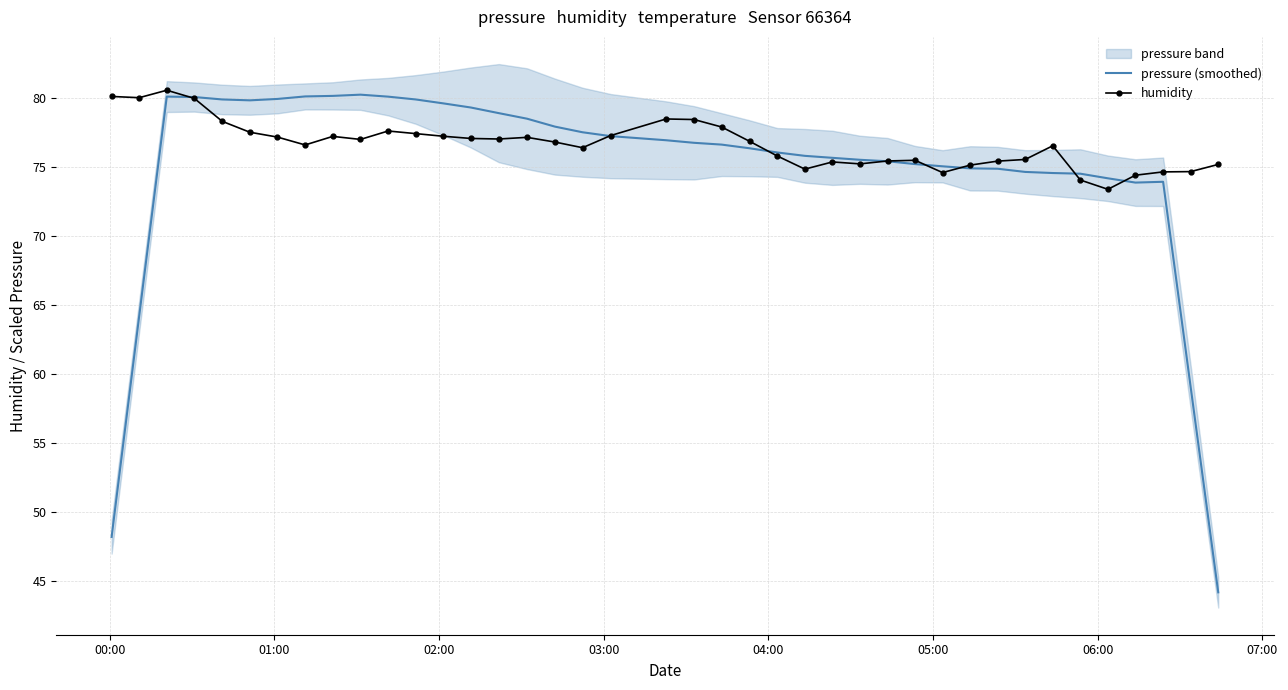

What is the minimum value for humidity?

73.4